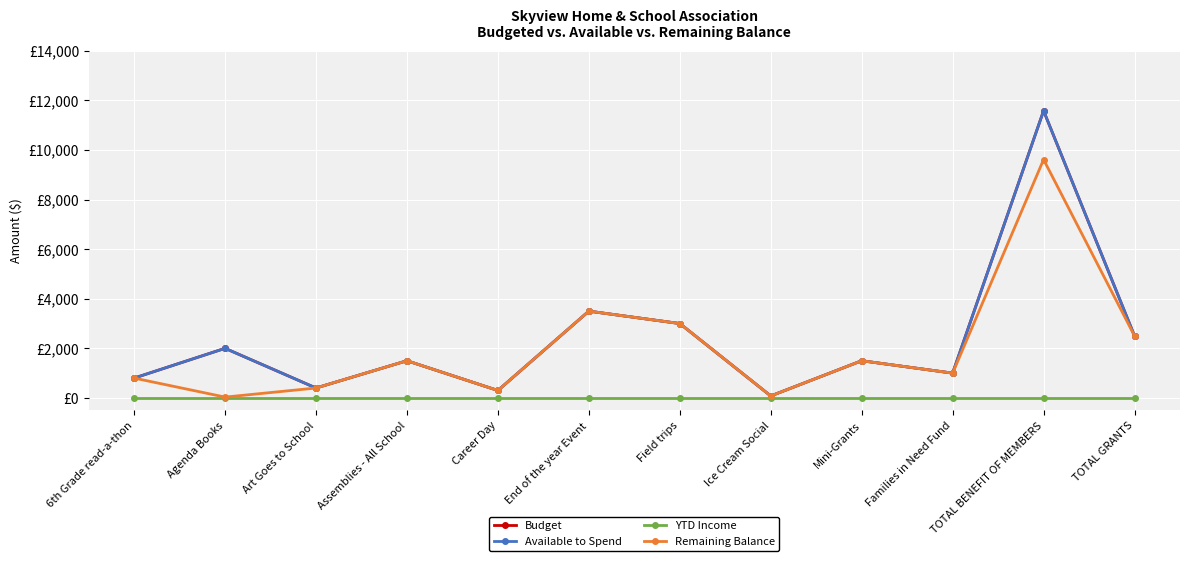

Is this an area chart (filled region under the line)?

No